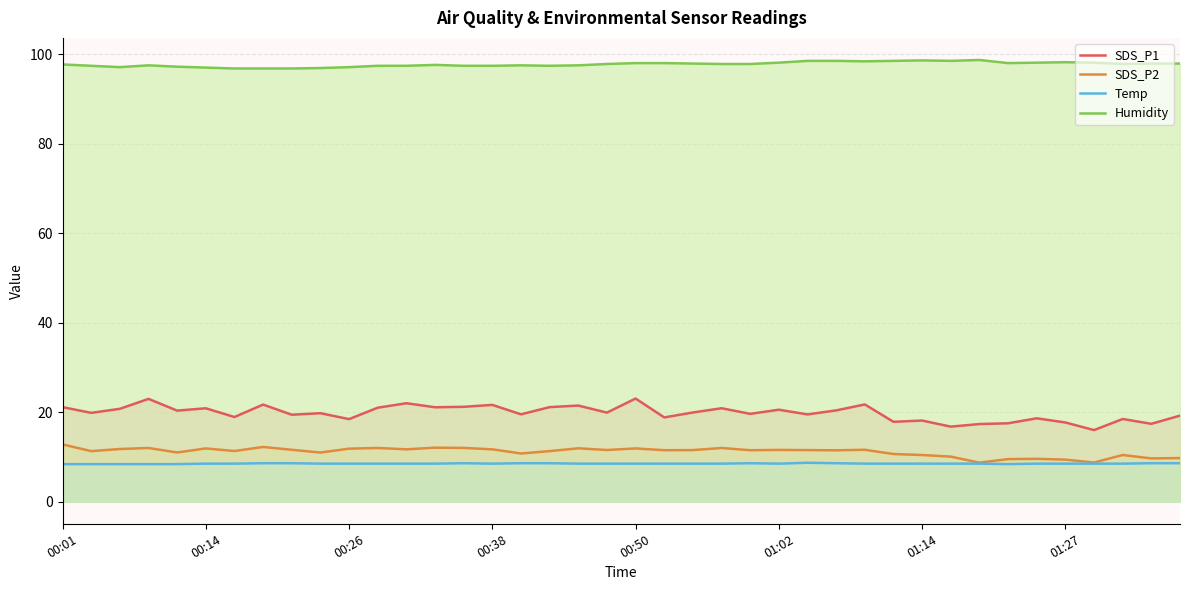

What is the total value across all series at 01:27?

133.8